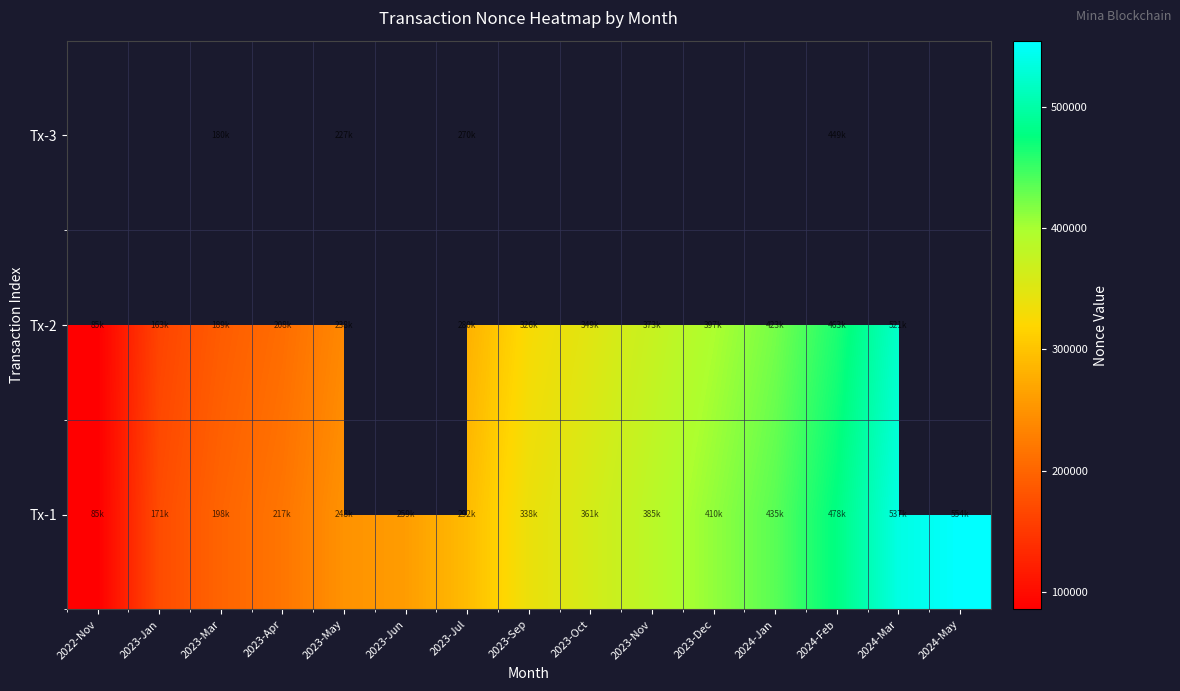

At which category is the sum across all series the highest?

2024-Feb